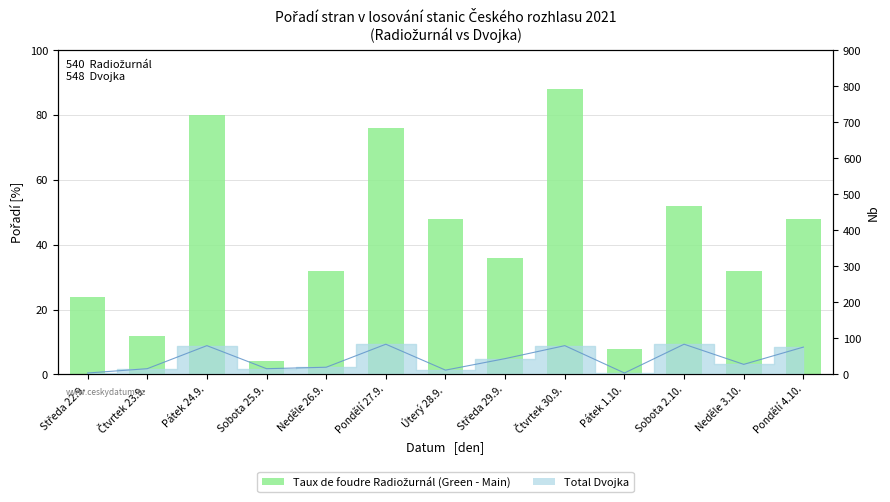

Is it true that the value at Pondělí 4.10. is 48?

True